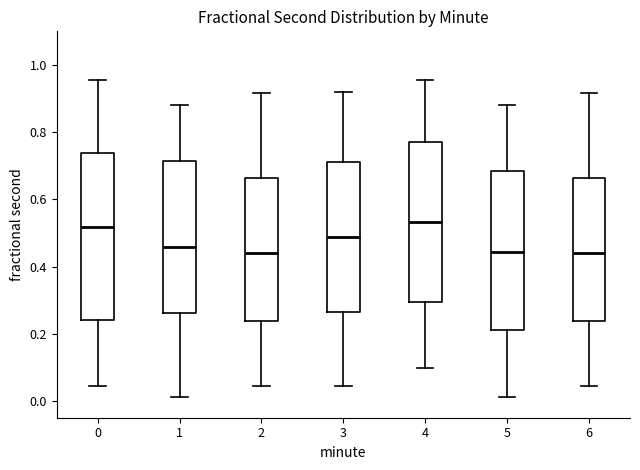

Reading left to right, transcribe this box plot: for each box, give where its median line is, the range the box spans, and where its two whiskers end, as read against the y-axis. The values are not printed on the chart, so give them approximately, as read against the axis.

0: median 0.52, box 0.24 to 0.74, whiskers 0.04 to 0.96
1: median 0.46, box 0.26 to 0.72, whiskers 0.02 to 0.88
2: median 0.44, box 0.24 to 0.66, whiskers 0.04 to 0.92
3: median 0.48, box 0.26 to 0.72, whiskers 0.04 to 0.92
4: median 0.54, box 0.30 to 0.78, whiskers 0.10 to 0.96
5: median 0.44, box 0.22 to 0.68, whiskers 0.02 to 0.88
6: median 0.44, box 0.24 to 0.66, whiskers 0.04 to 0.92